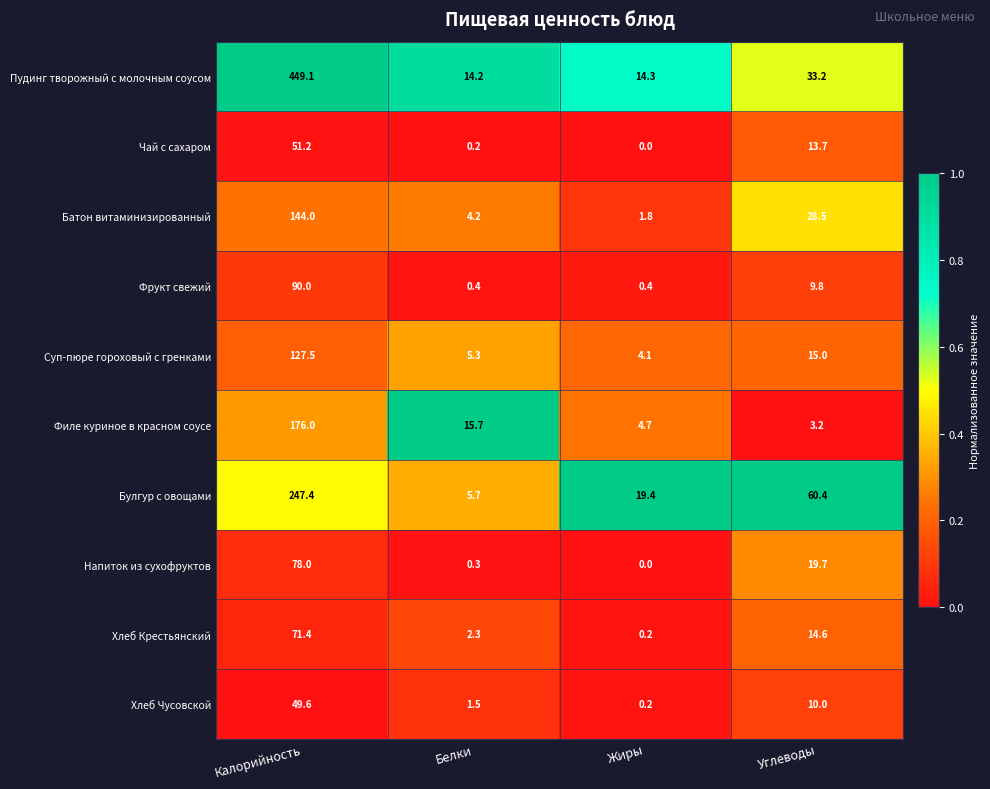

What is the sum of all Булгур с овощами values?

332.9